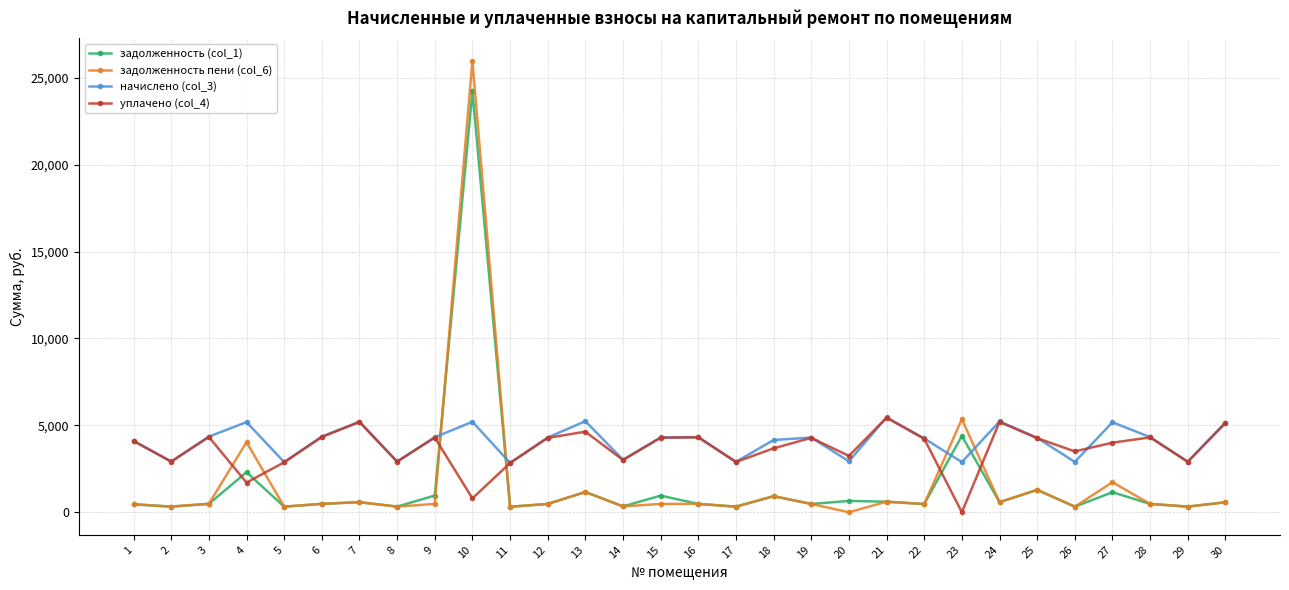

True or false: уплачено (col_4) has more than 2 points higher than both neighbors.

True